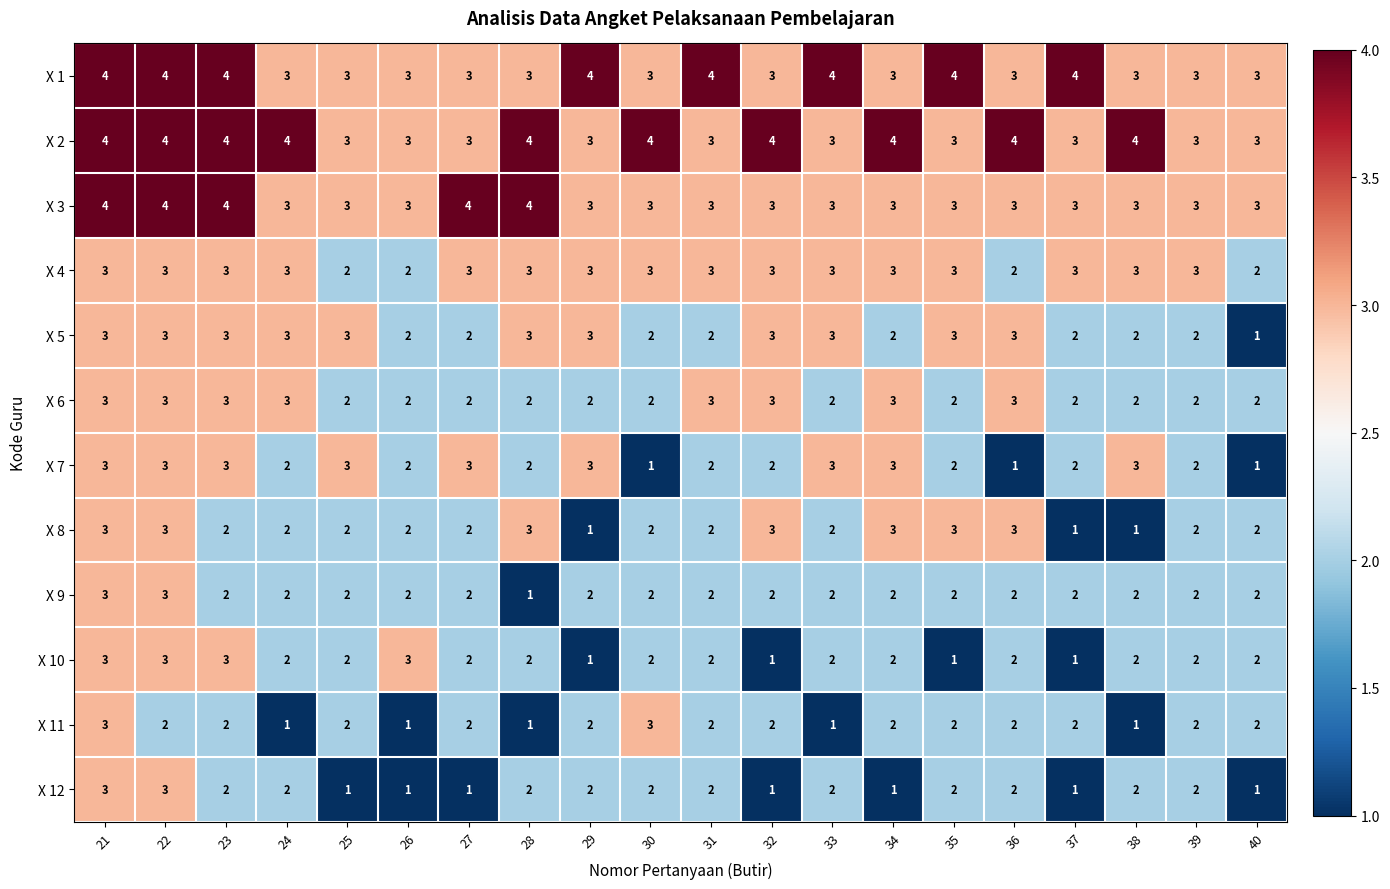

The value of X 2 at 31 is 3. True or false?

True